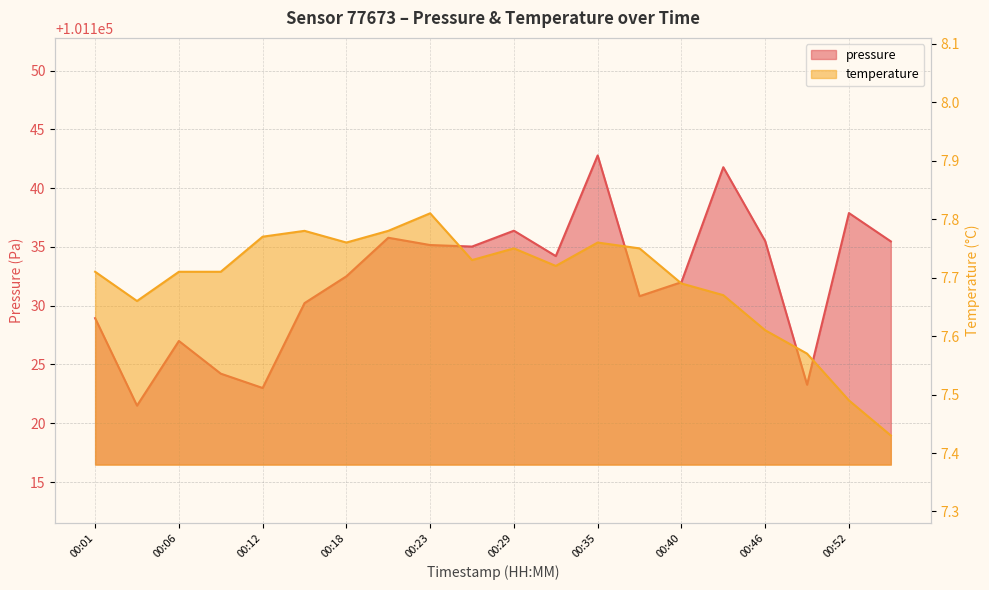

At 00:01, list the series in order from largest to smallest.

pressure, temperature